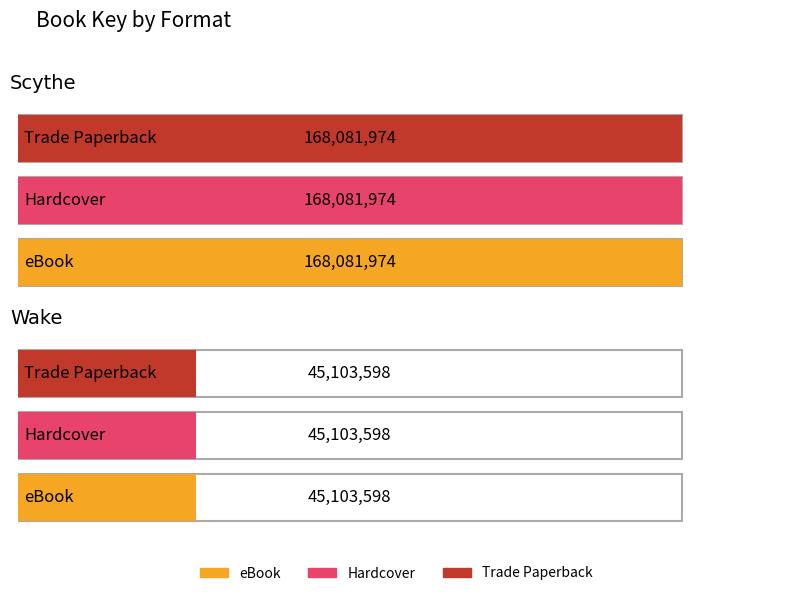

What position from the right is Scythe?

2